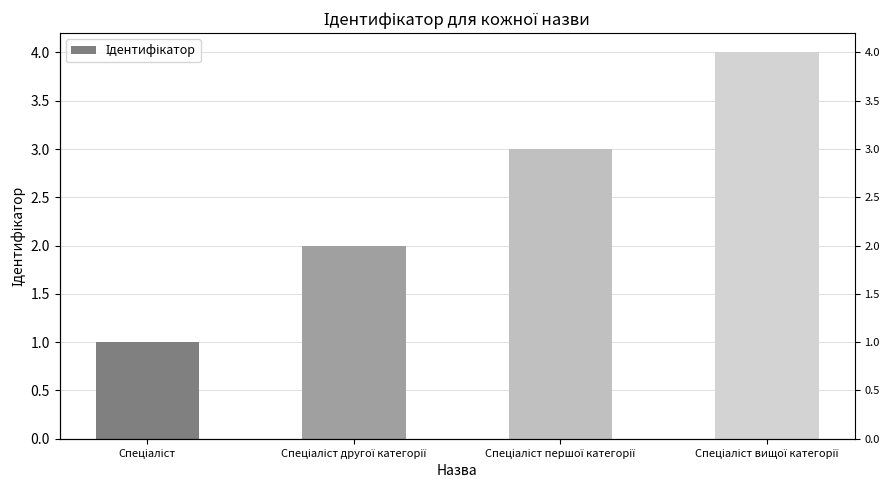

What is the label of the 3rd bar from the right?

Спеціаліст другої категорії